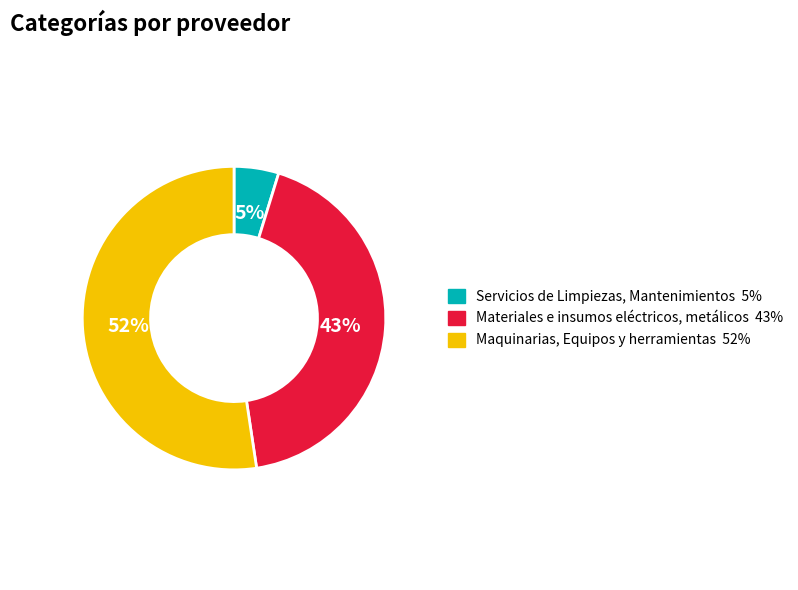

Which slice is the smallest?

Servicios de Limpiezas, Mantenimientos